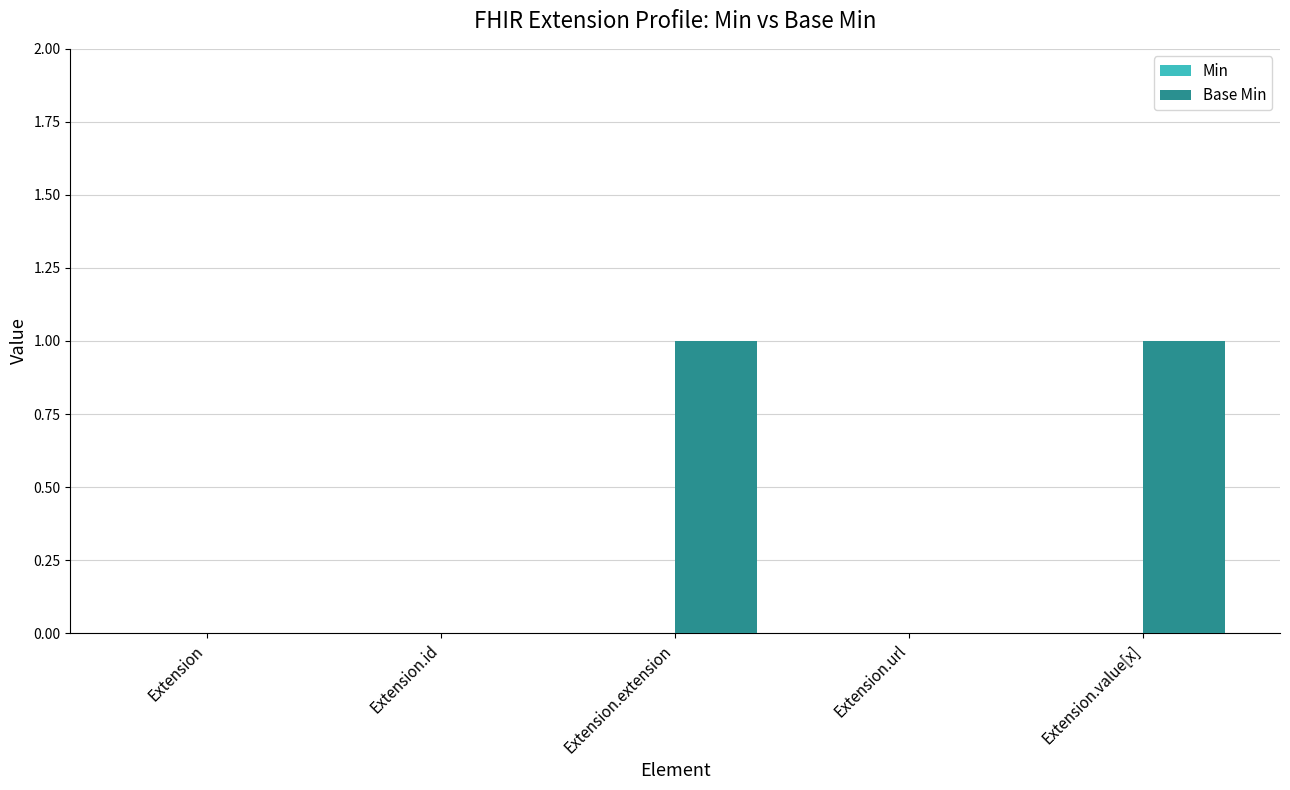

Is it true that the value at Extension.extension is 0?

False